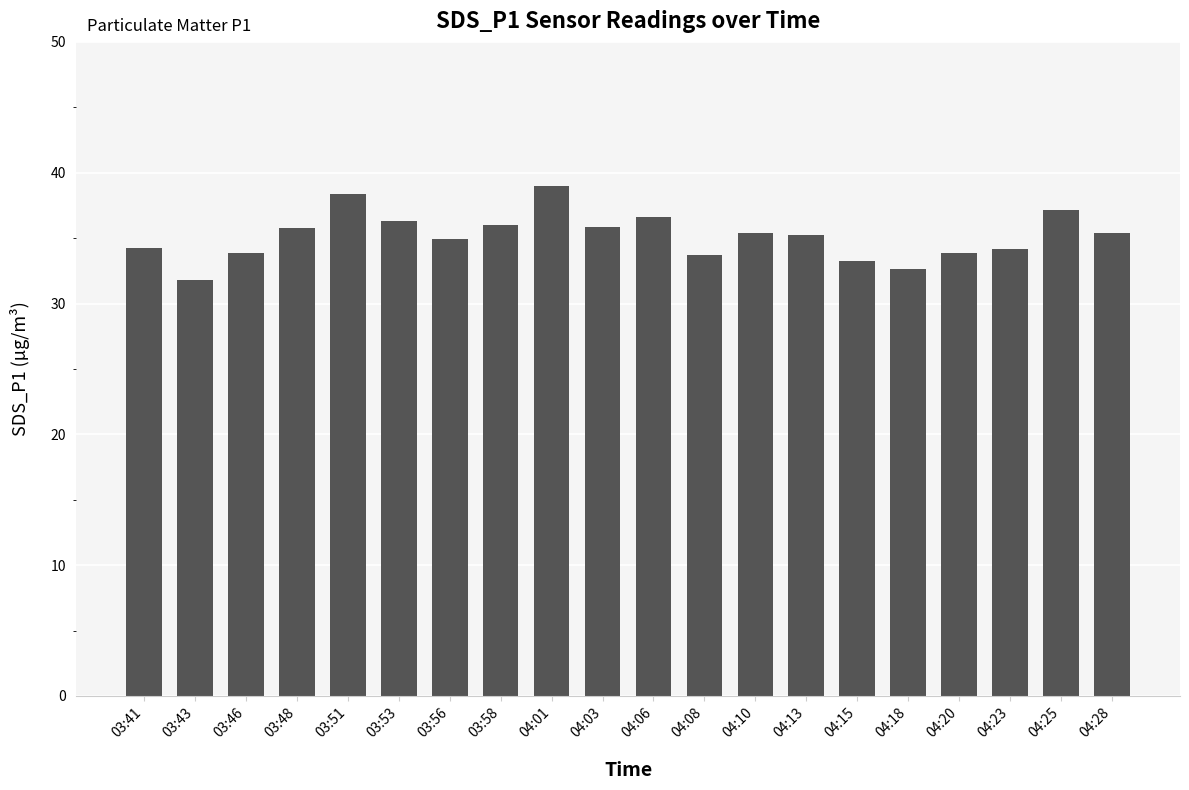

How many bars are there in total?

20